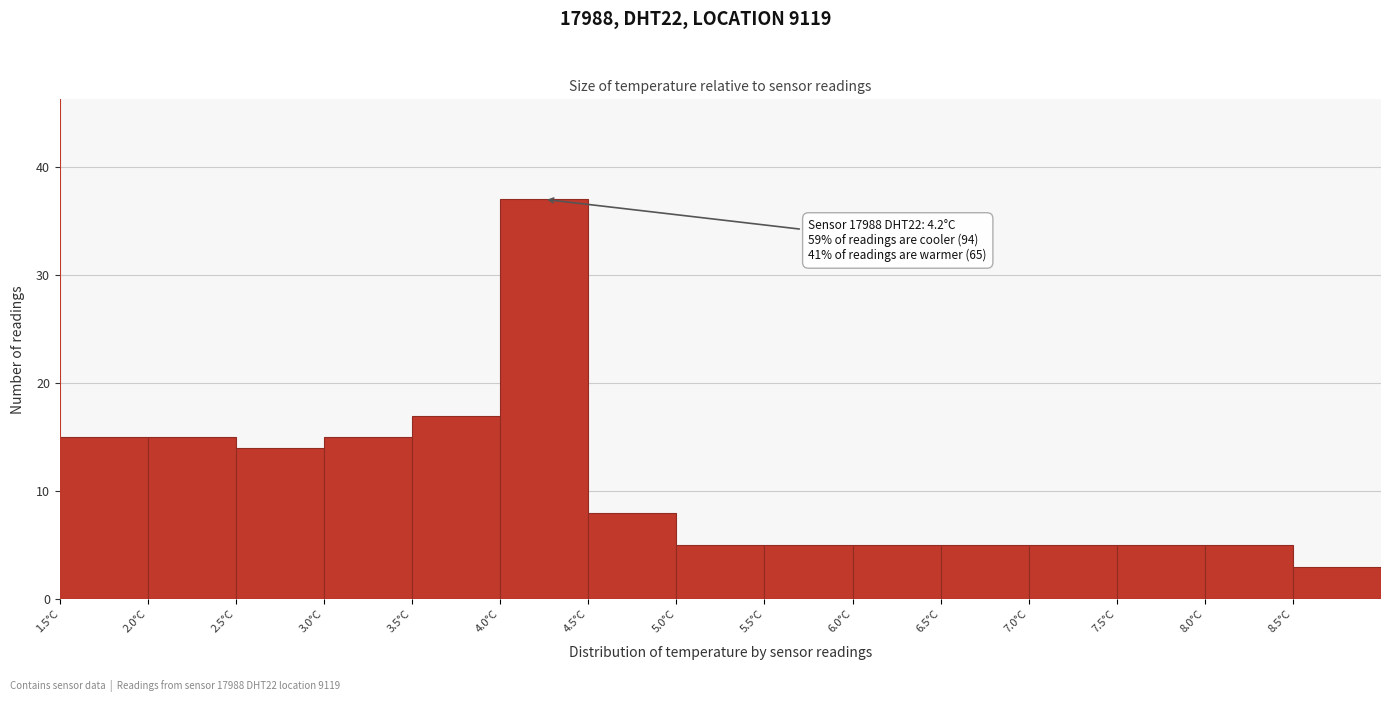

Which range on the x-axis has the tallest bar?

4.0 to 4.5